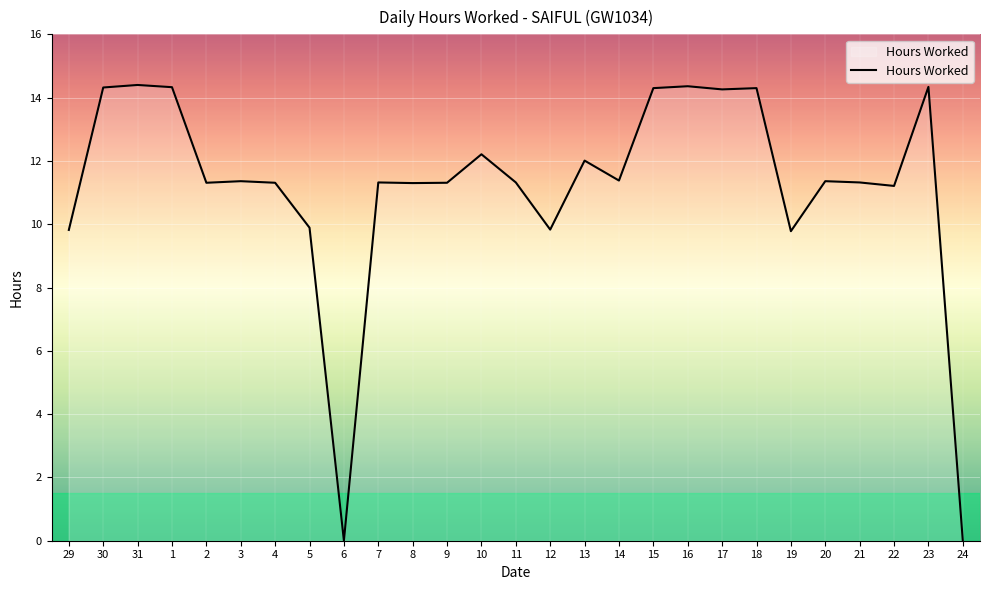

What is the change in value from 31 to 20?

-3.0